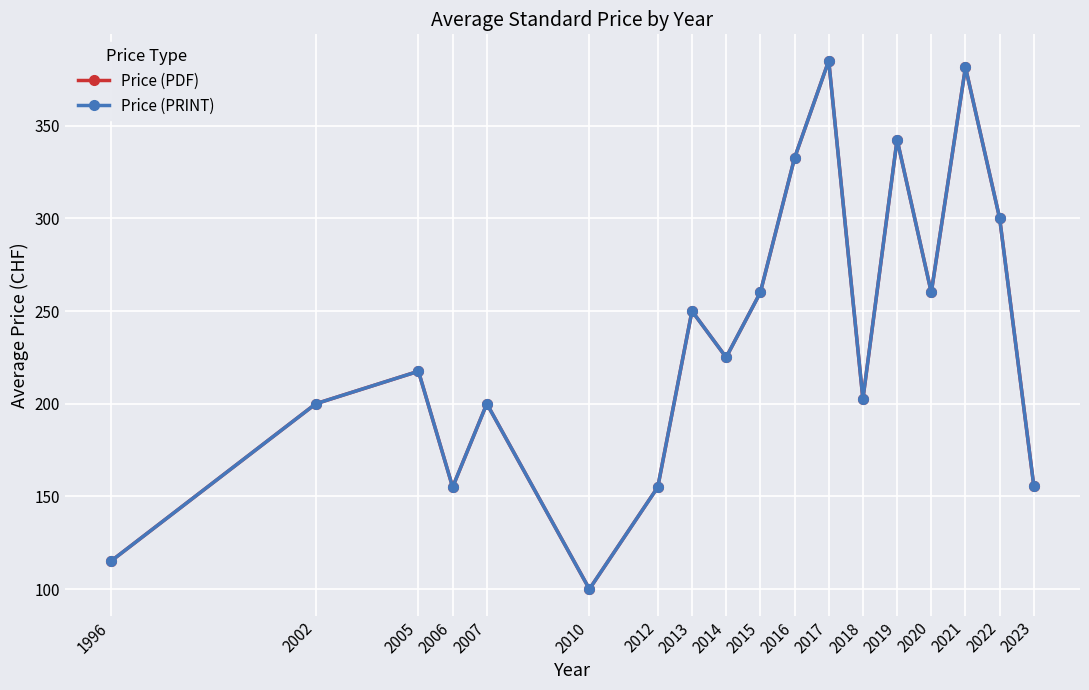

Which series has the widest spread of values?

Price (PDF)